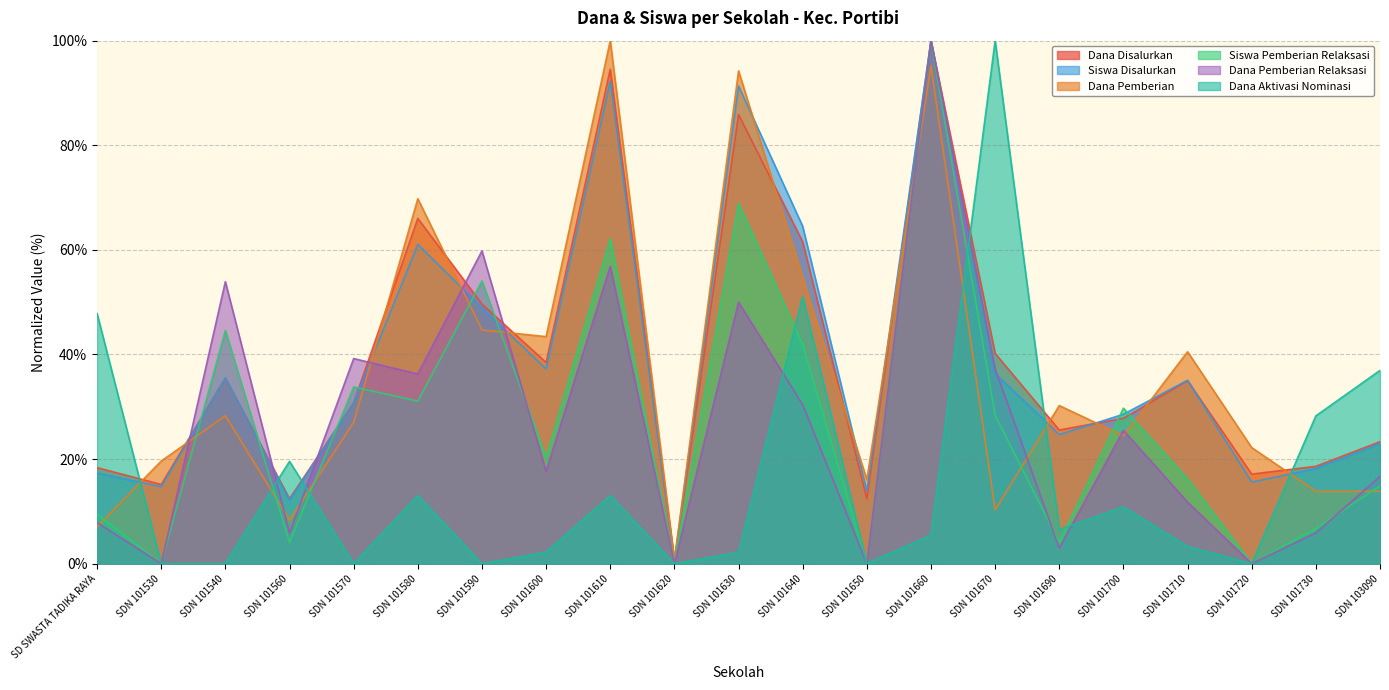

Which category has the lowest value across all series?

SDN 101530